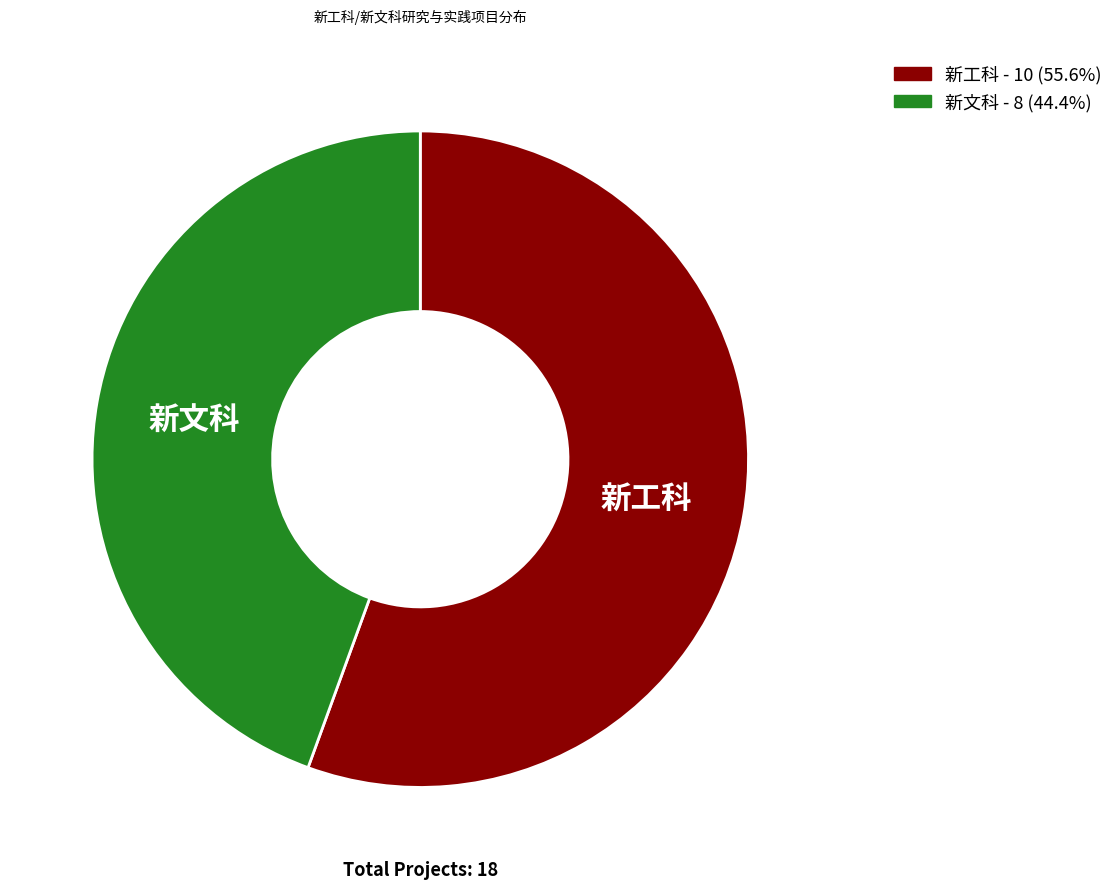

Rank the categories by value from lowest to highest.

新文科, 新工科